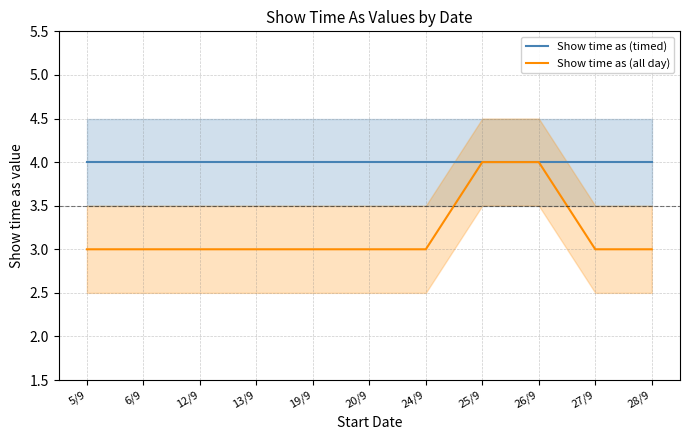

True or false: Show time as (all day) has more than 1 interior local peaks.

False